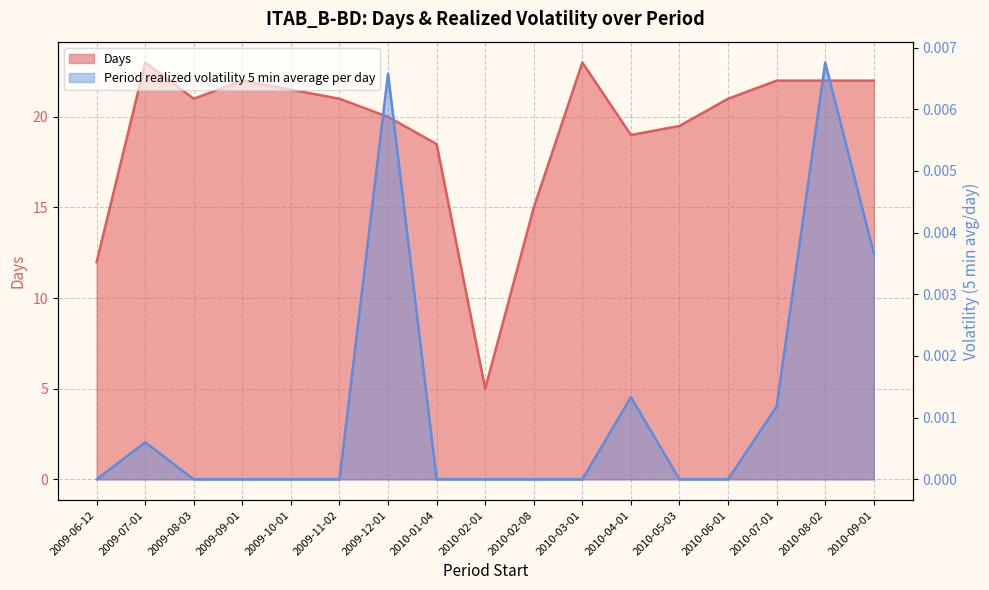

What is the maximum value shown in the chart?

23.0